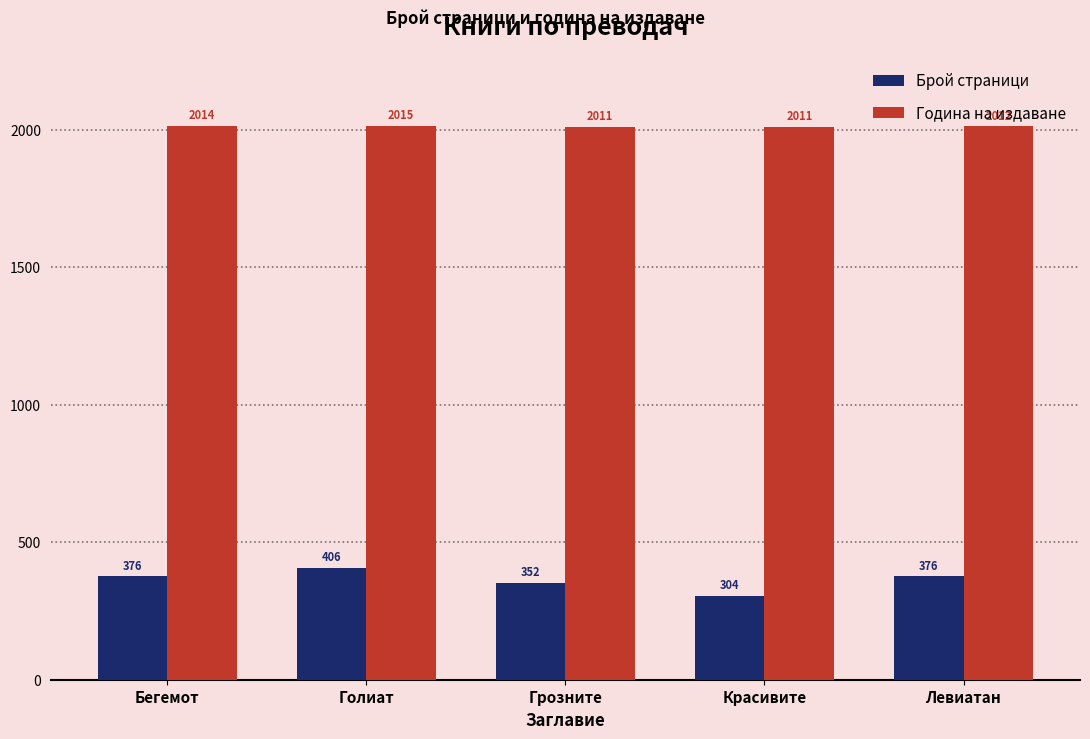

What are all the series names shown in the legend?

Брой страници, Година на издаване